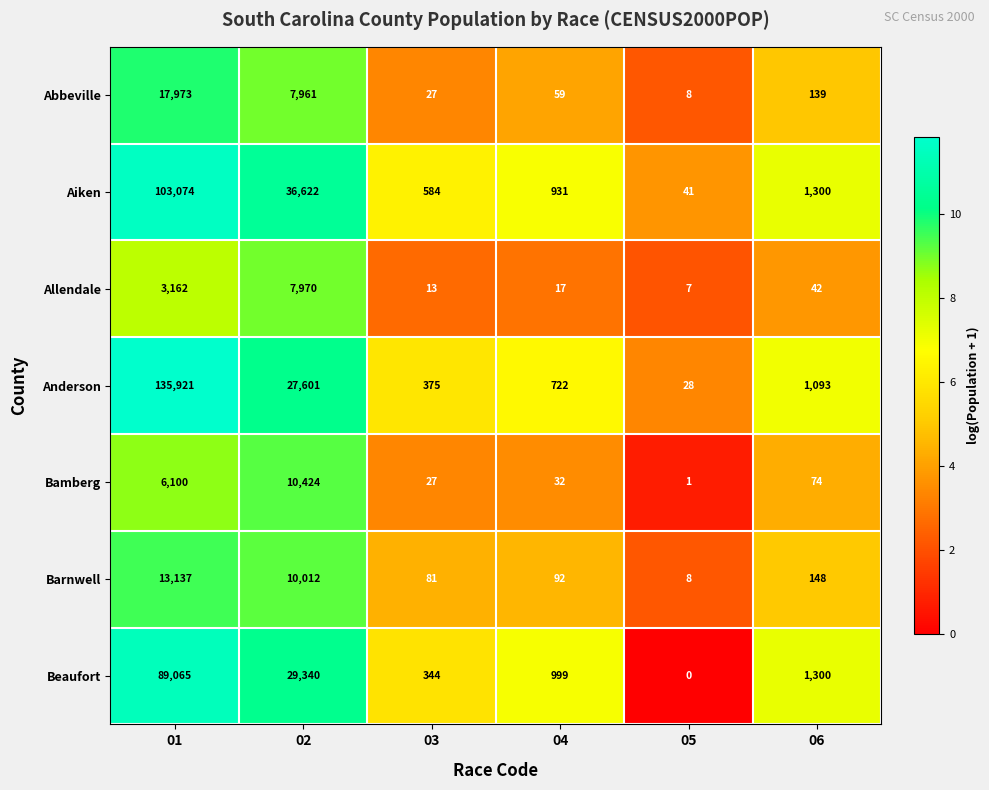

The value of Abbeville at 02 is 2661. True or false?

False